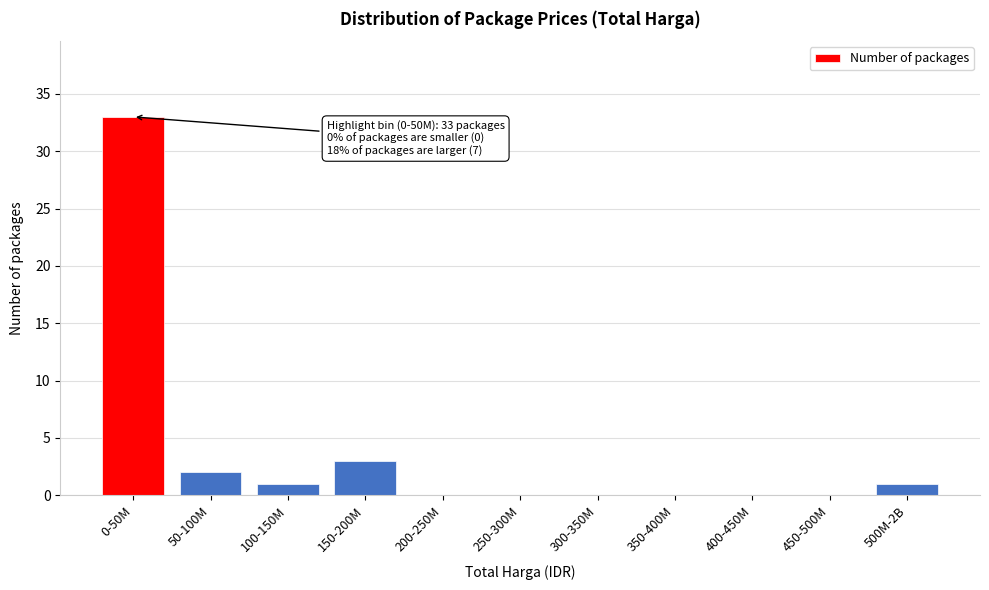

Reading left to right, what are all the values shown in this chart?

0-50M=33	50-100M=2	100-150M=1	150-200M=3	200-250M=0	250-300M=0	300-350M=0	350-400M=0	400-450M=0	450-500M=0	500M-2B=1